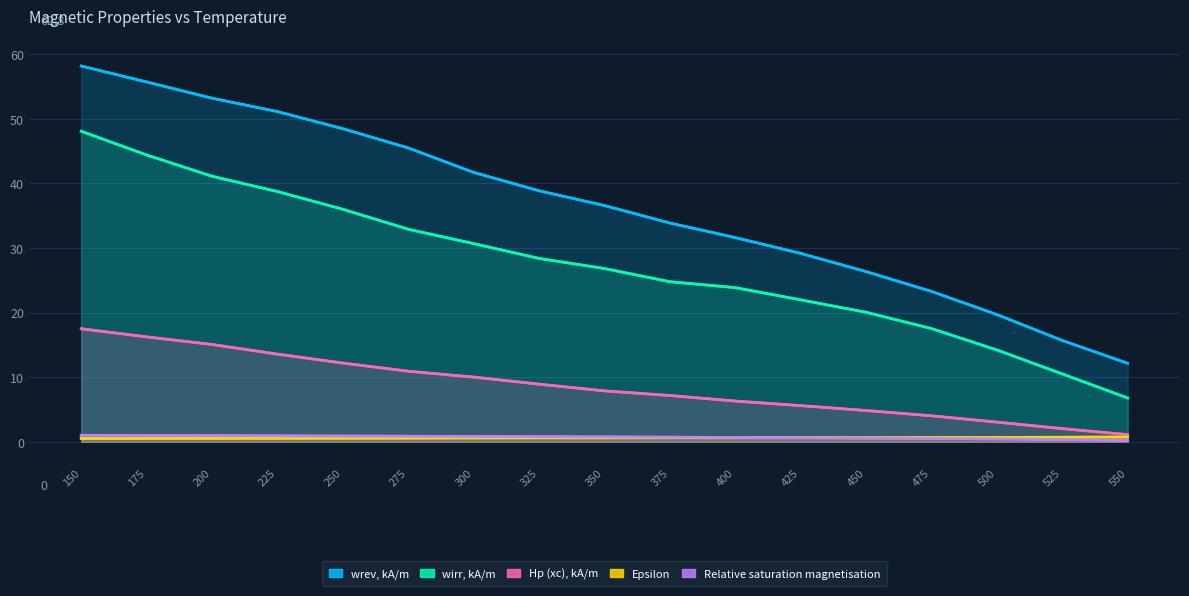

What is the minimum value shown in the chart?

0.2